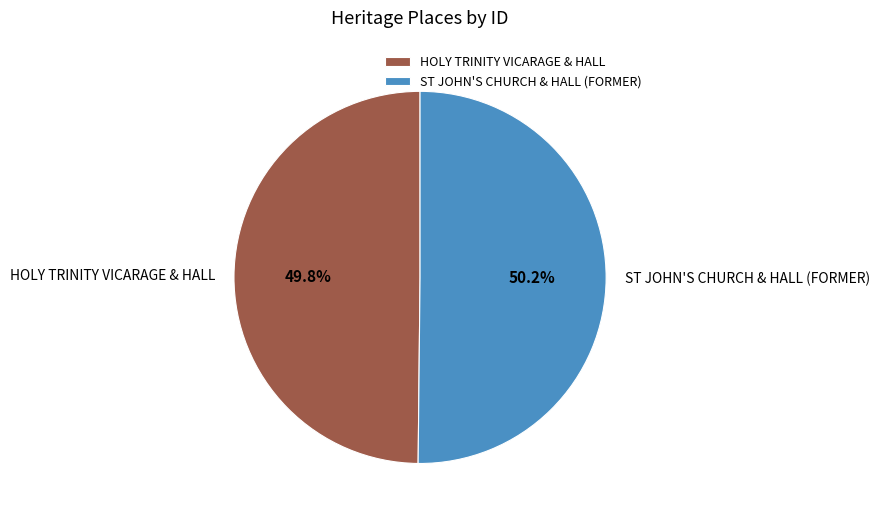

Is there a majority slice in this chart?

Yes